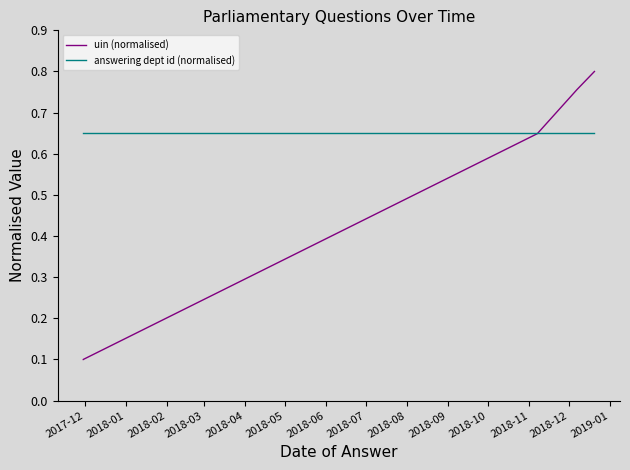

The value of uin (normalised) at 2018-01 is 0.1. True or false?

False